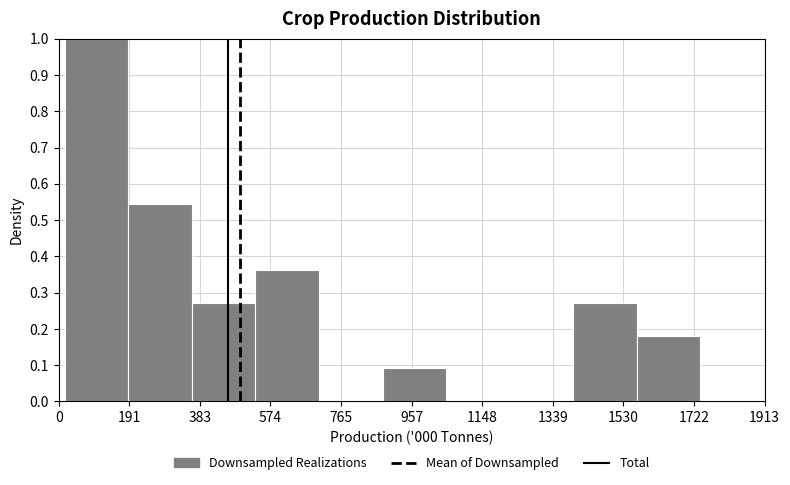

Reading left to right, list every bar in this chart as the range it spans on the x-axis followed by its height. Neither the bar edges nor the heights are printed on the chart, so give them approximately, as read against the axes.

20 to 180: 1.00
180 to 360: 0.55
360 to 540: 0.27
540 to 700: 0.36
700 to 880: 0
880 to 1060: 0.09
1060 to 1220: 0
1220 to 1400: 0
1400 to 1560: 0.27
1560 to 1740: 0.18